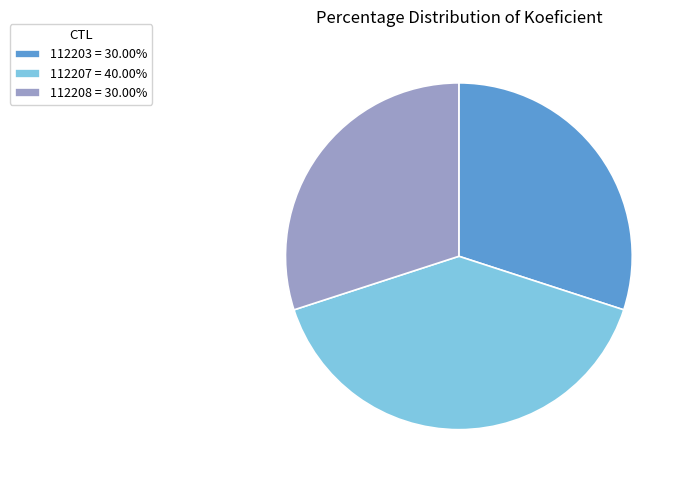

Is the sum of 112207 = 40.00% and 112203 = 30.00% greater than half?

Yes